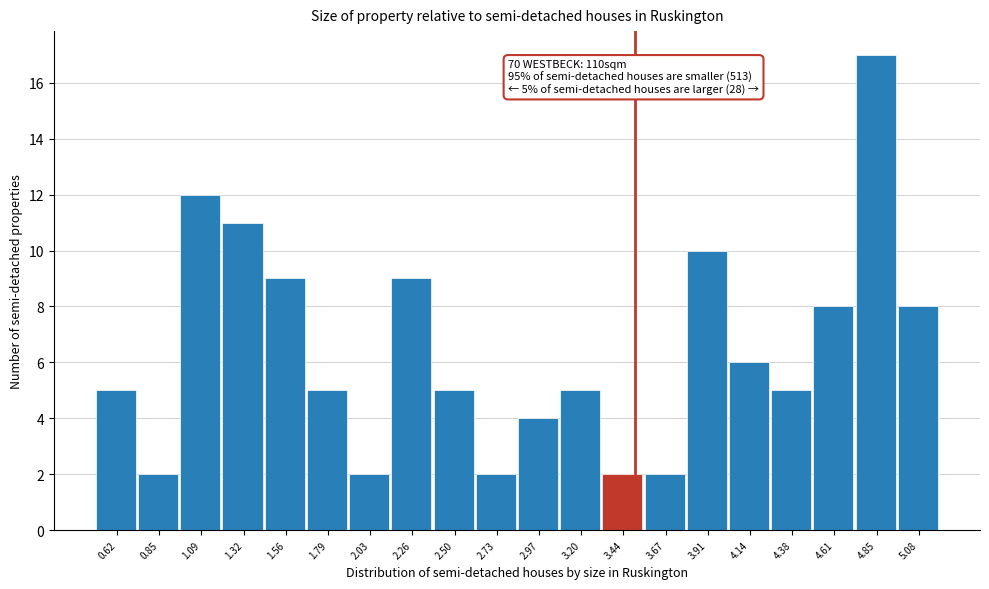

Over which range of the x-axis is the bar tallest?

4.730 to 4.965